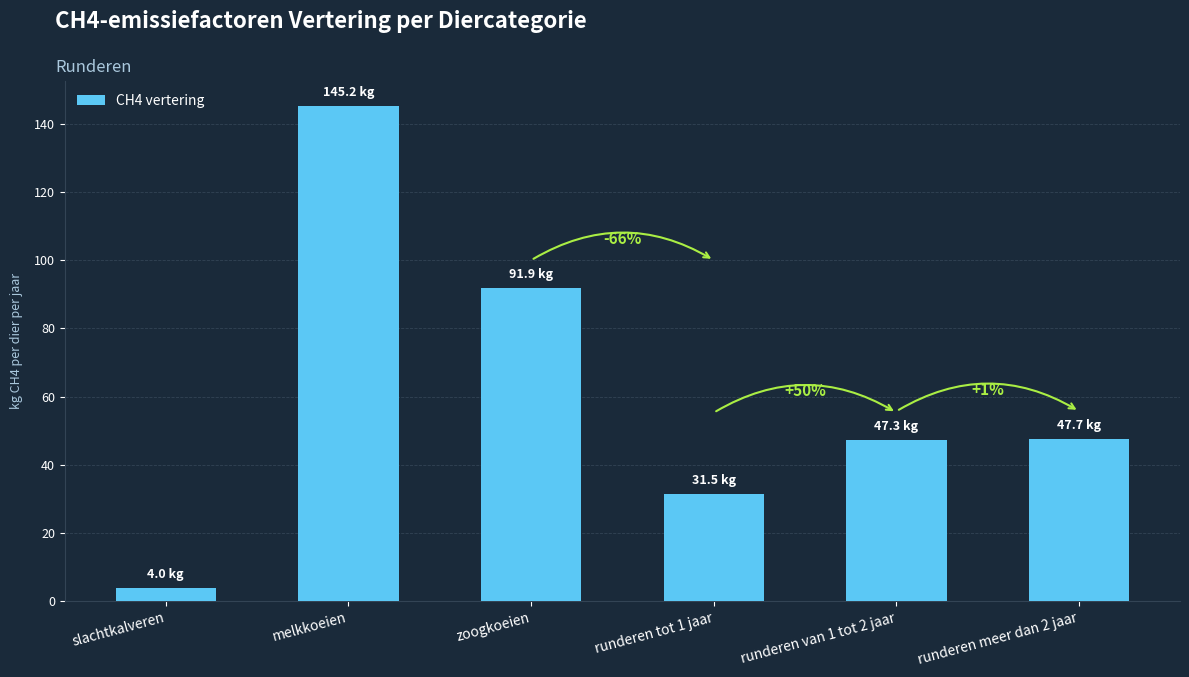

Is it true that the value at runderen tot 1 jaar is 17.1?

False